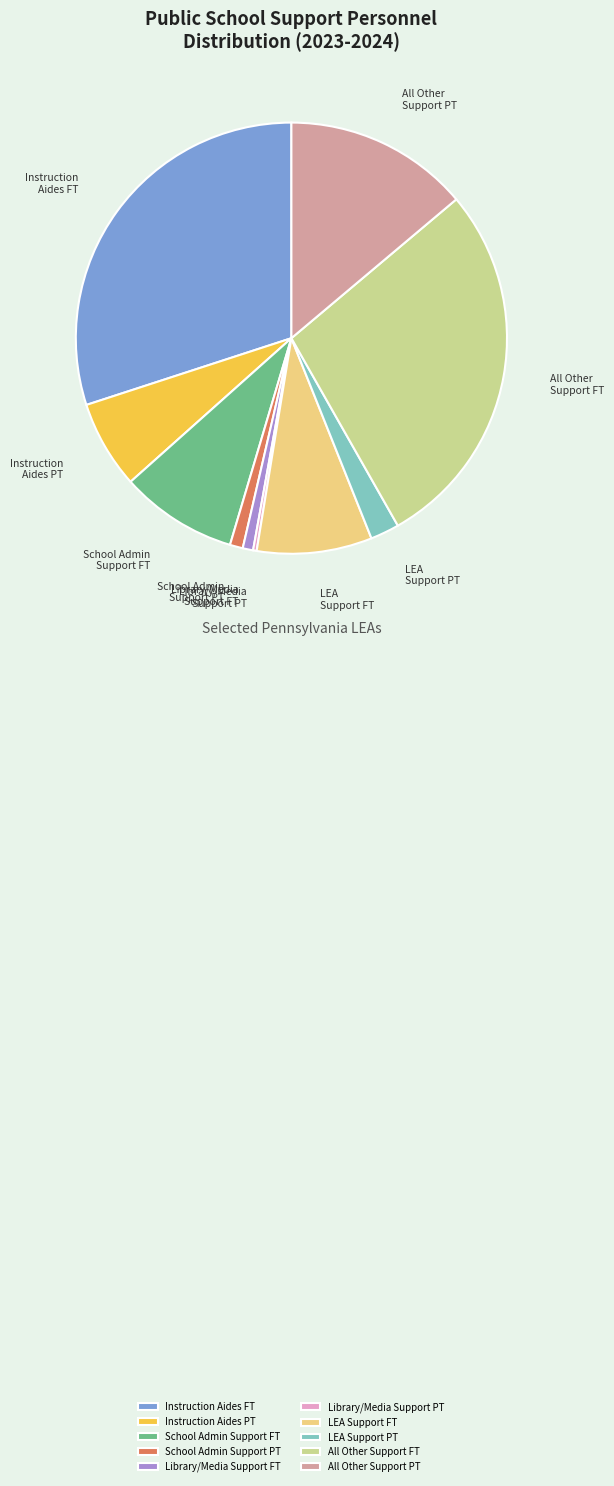

Combined, do School Admin Support PT and All Other Support PT account for over 50%?

No